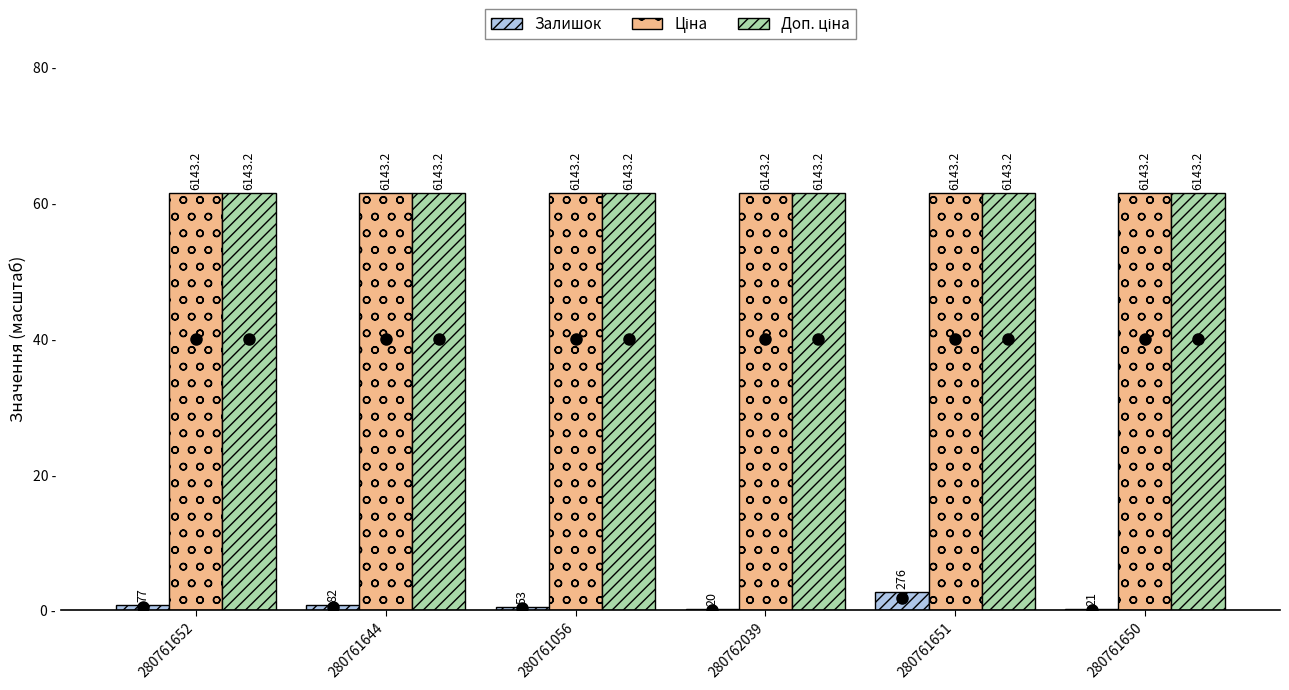

Reading left to right, transcribe all the data shown in this chart.

Залишок: 280761652=0.8	280761644=0.8	280761056=0.5	280762039=0.2	280761651=2.8	280761650=0.2
Ціна: 280761652=61.4	280761644=61.4	280761056=61.4	280762039=61.4	280761651=61.4	280761650=61.4
Доп. ціна: 280761652=61.4	280761644=61.4	280761056=61.4	280762039=61.4	280761651=61.4	280761650=61.4